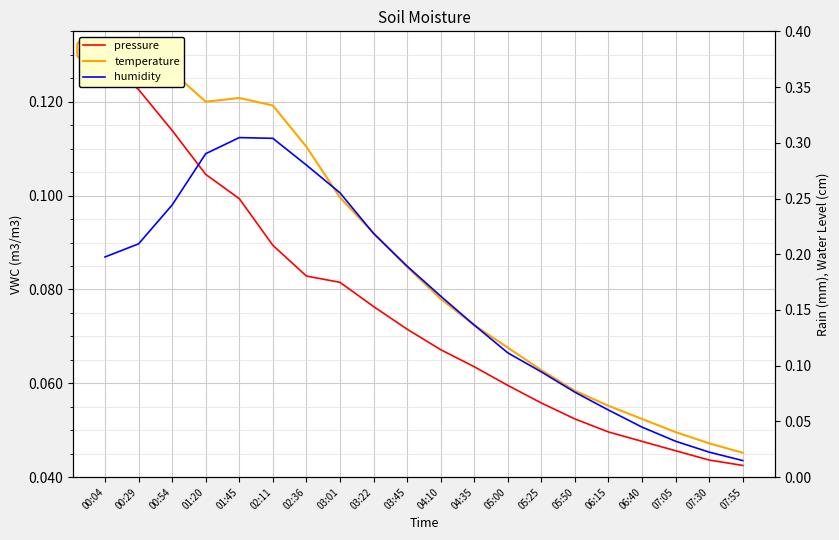

The value of pressure at 00:54 is 0.2. True or false?

False